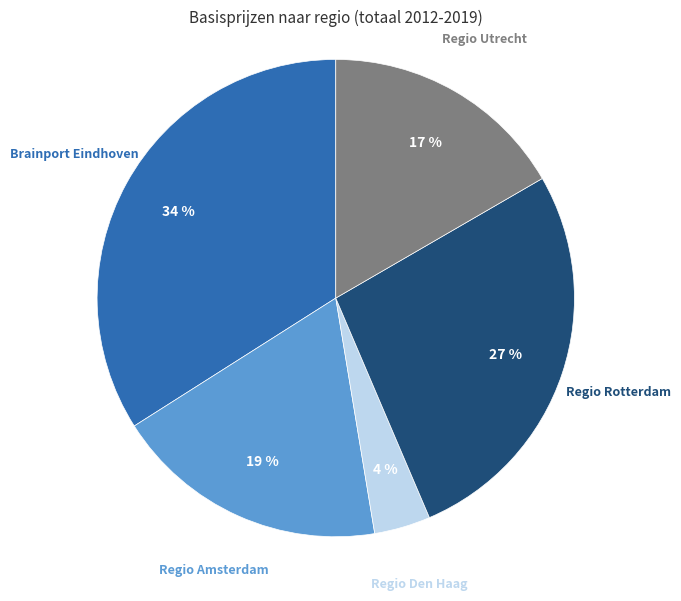

To the nearest percent, what percentage of the pie is Regio Utrecht?

17%